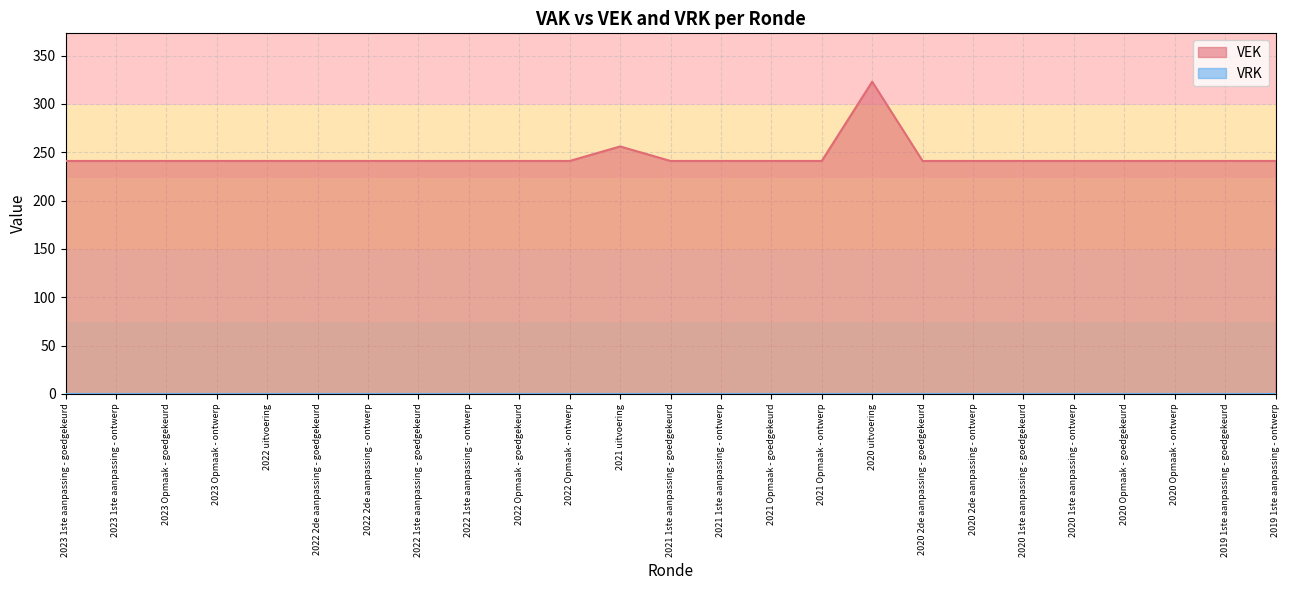

At which category does the data reach its first local peak?

2021 uitvoering